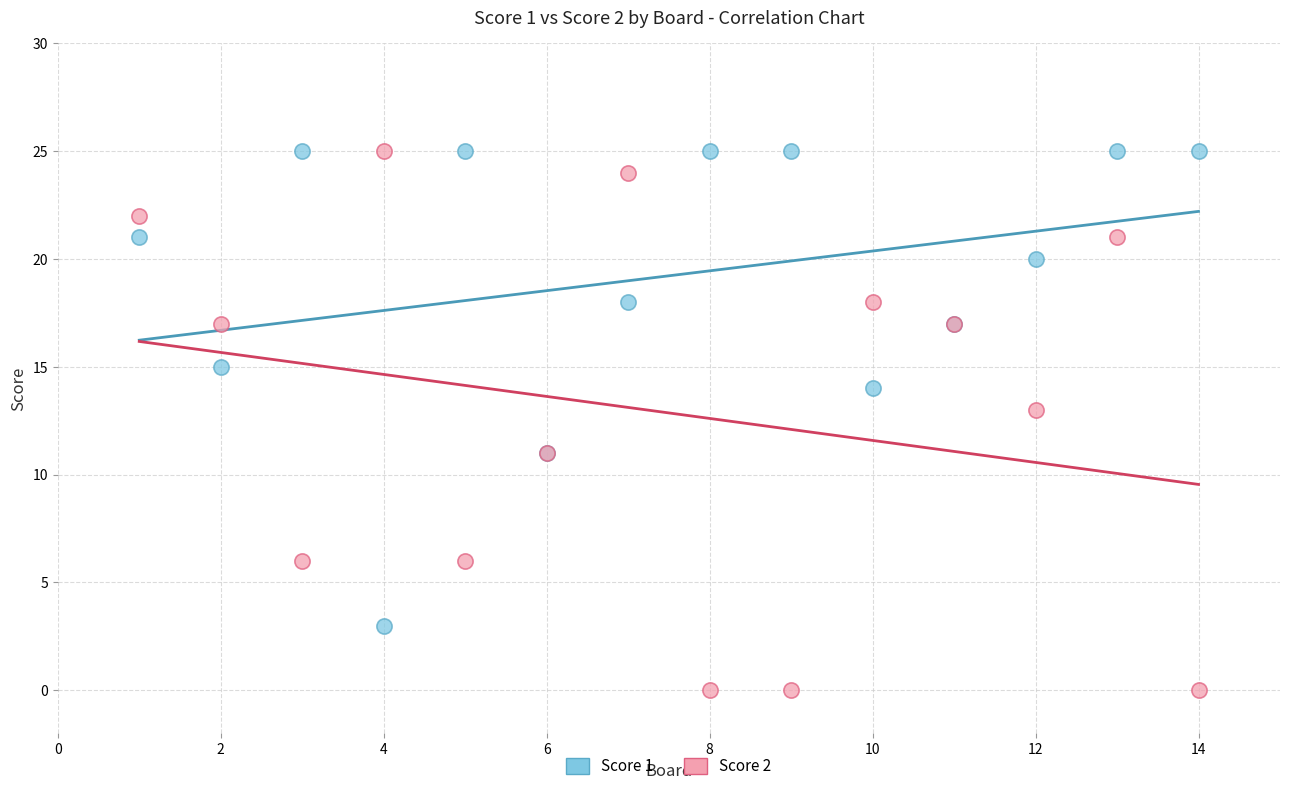

What is the X range (max minus min) for the scatter plot?

13